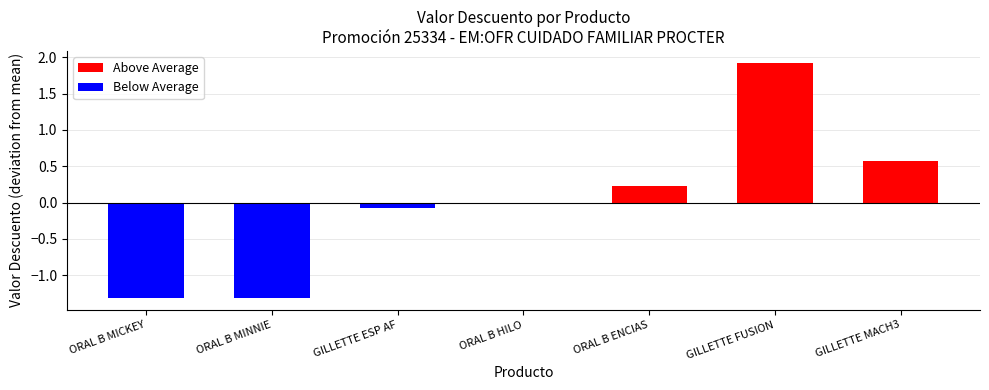

Is it true that Above Average equals 0.2 at ORAL B ENCIAS?

True